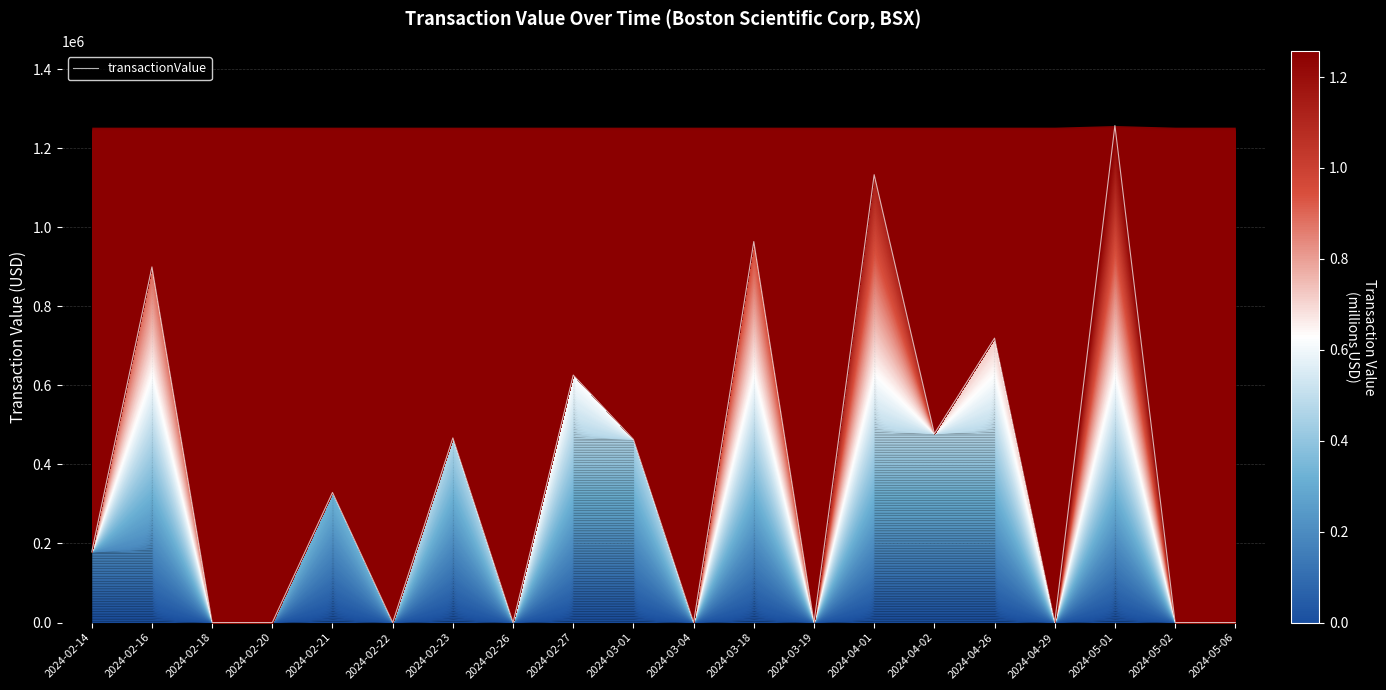

Between 2024-03-01 and 2024-03-19, which is larger?

2024-03-01